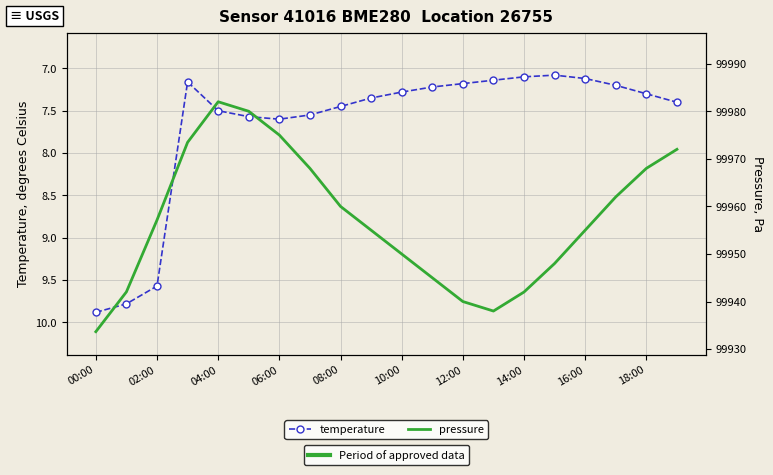

Between 17 and 13, which is larger?

17